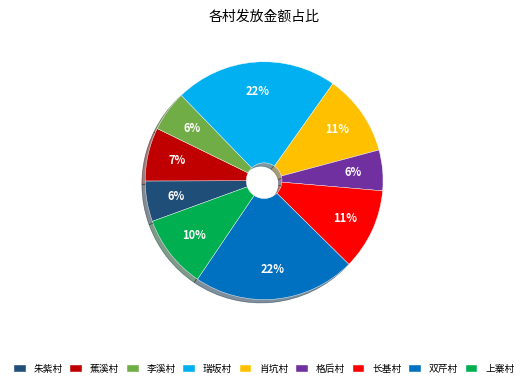

How many segments does this pie chart have?

9